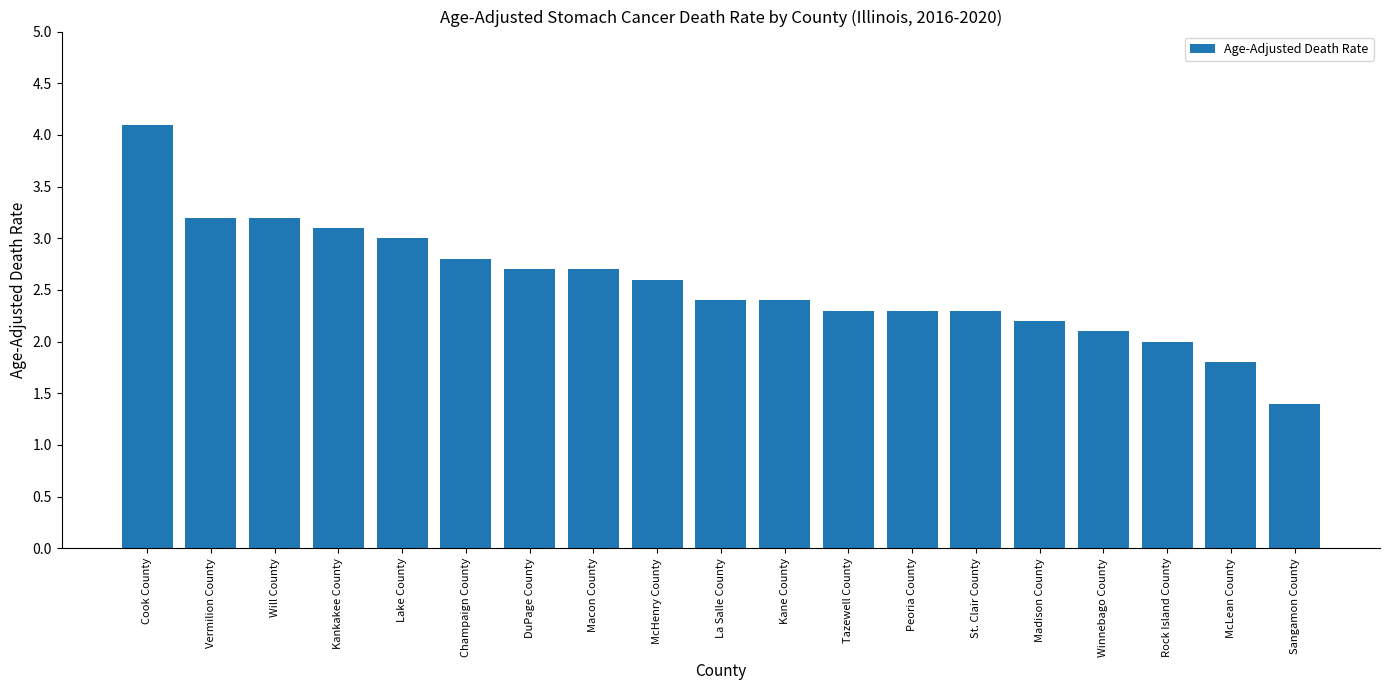

What is the value of the 12th bar from the left?

2.3